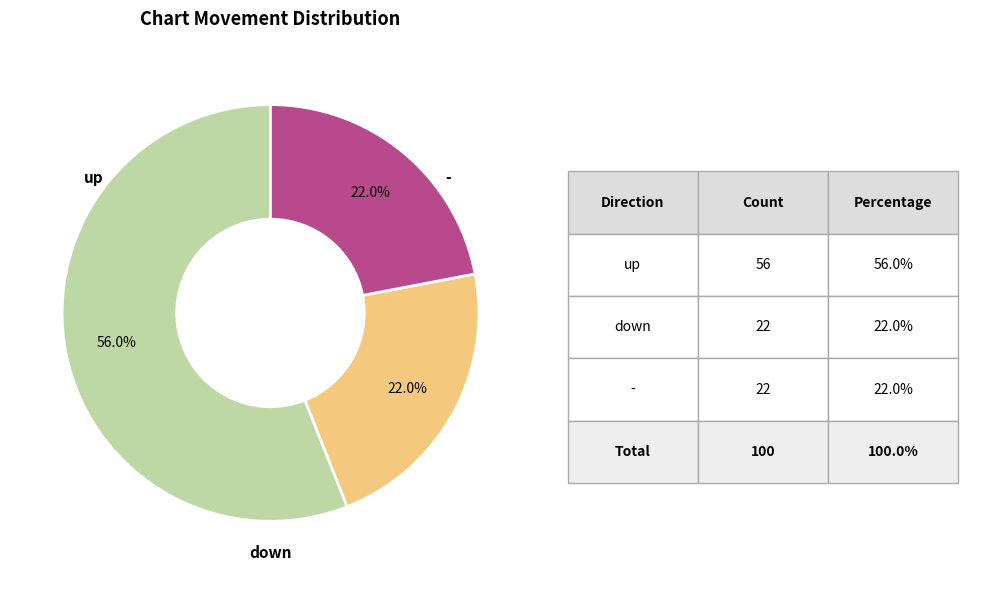

Does any single category account for the majority?

Yes